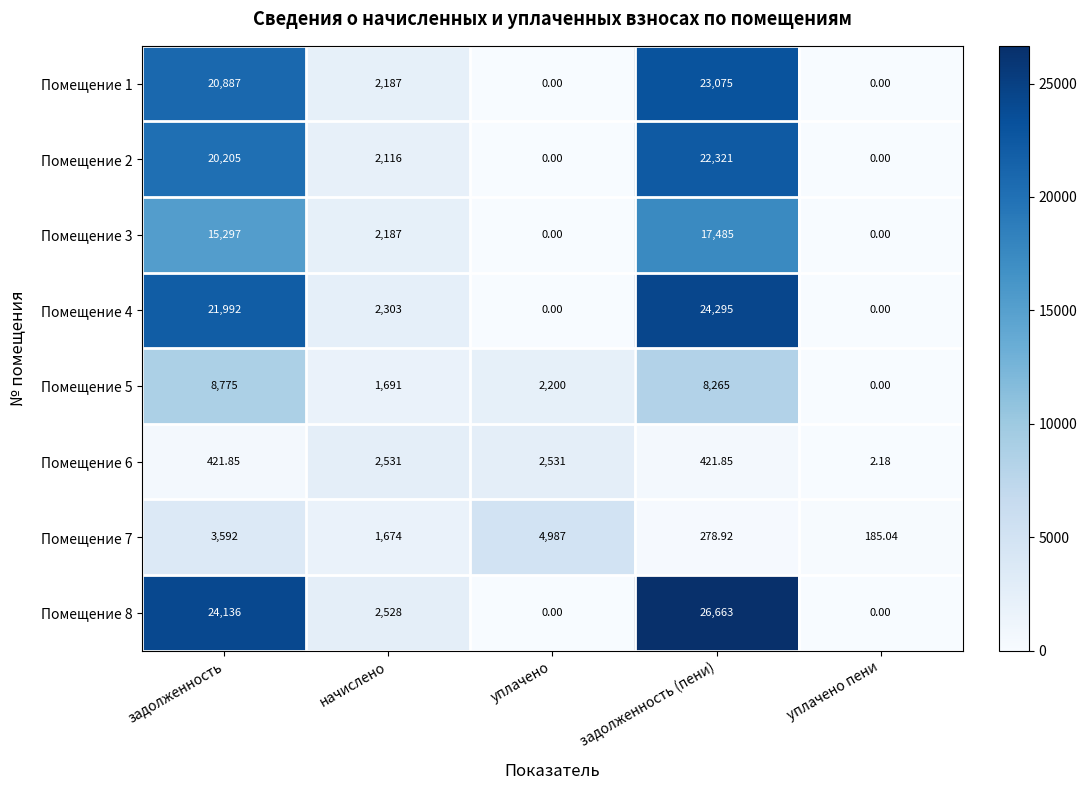

How many distinct data groups are displayed?

8